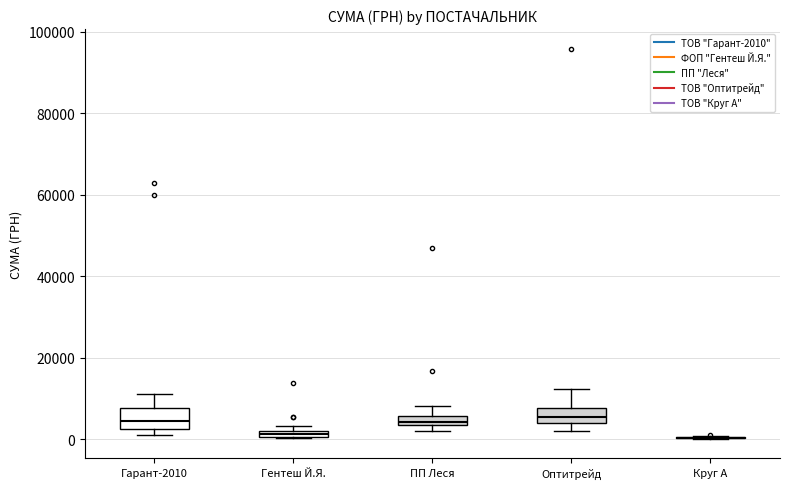

Where is the lower edge of the box for Гарант-2010 on the y-axis? The values are not printed on the chart, so give them approximately, as read against the axis.

2000